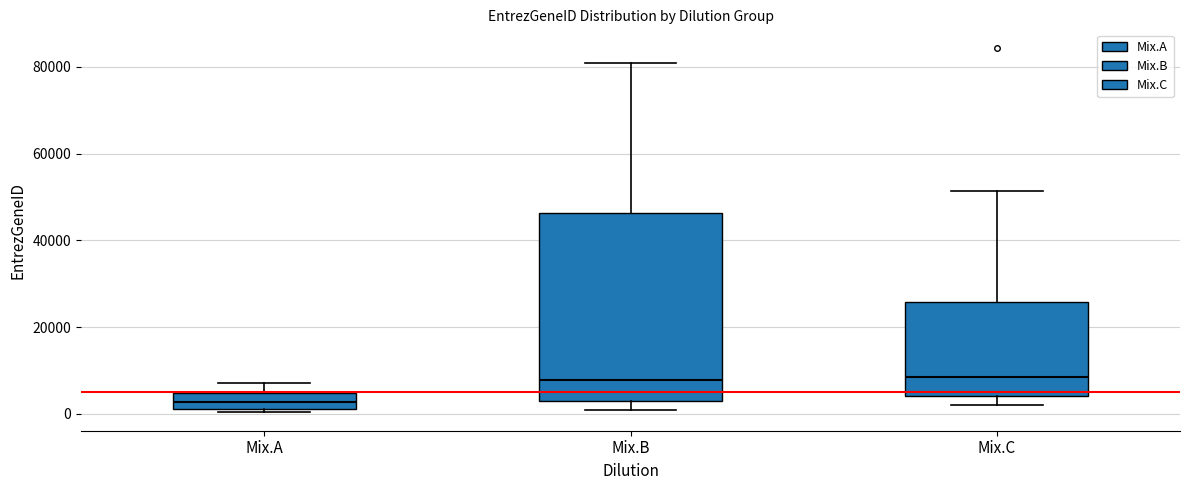

Reading left to right, transcribe this box plot: for each box, give where its median line is, the range the box spans, and where its two whiskers end, as read against the y-axis. The values are not printed on the chart, so give them approximately, as read against the axis.

Mix.A: median 2000 (inside the box), box 2000 to 4000, whiskers 0 to 8000
Mix.B: median 8000, box 2000 to 46000, whiskers 0 to 80000
Mix.C: median 8000, box 4000 to 26000, whiskers 2000 to 52000